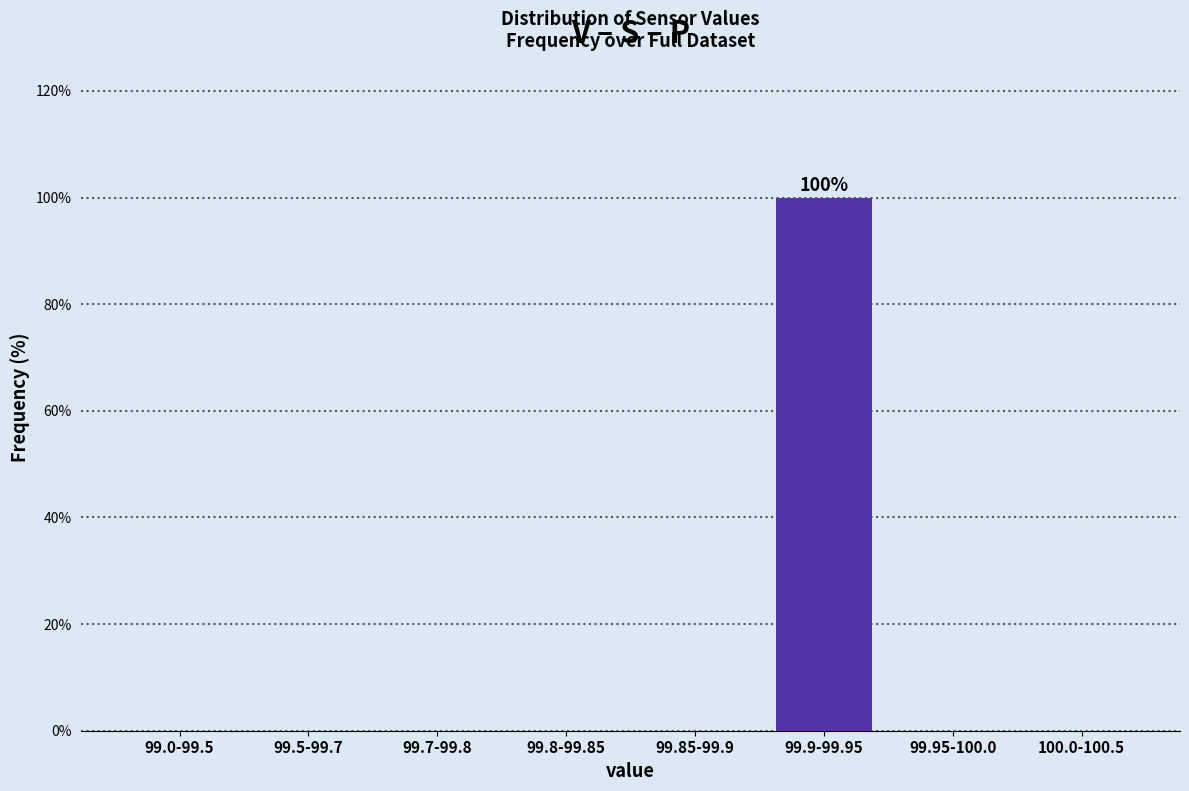

Reading left to right, list all the values displayed in this chart.

99.0-99.5=0	99.5-99.7=0	99.7-99.8=0	99.8-99.85=0	99.85-99.9=0	99.9-99.95=100	99.95-100.0=0	100.0-100.5=0